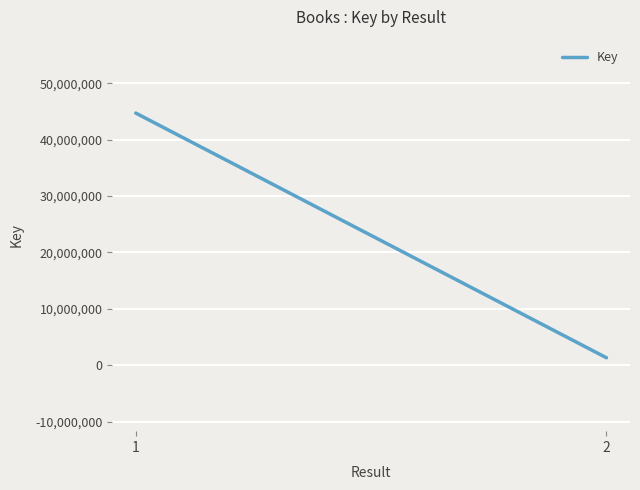

What is the maximum value shown in the chart?

44695299